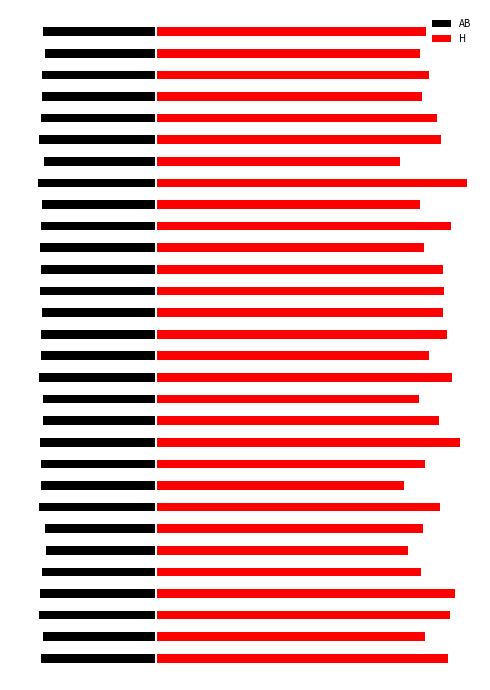

What is the minimum value shown in the chart?

-36.5